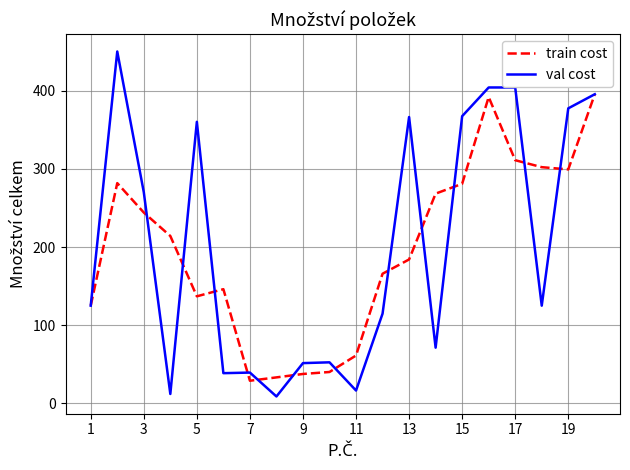

List the series in order of their peak value, lowest first.

train cost, val cost